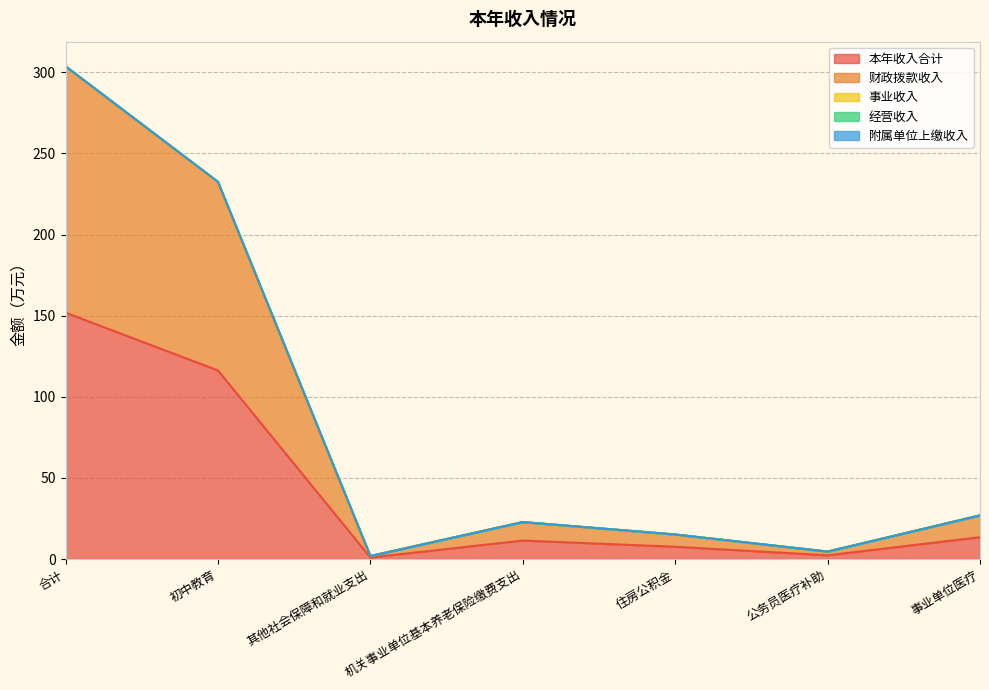

How many categories are shown in the chart?

7